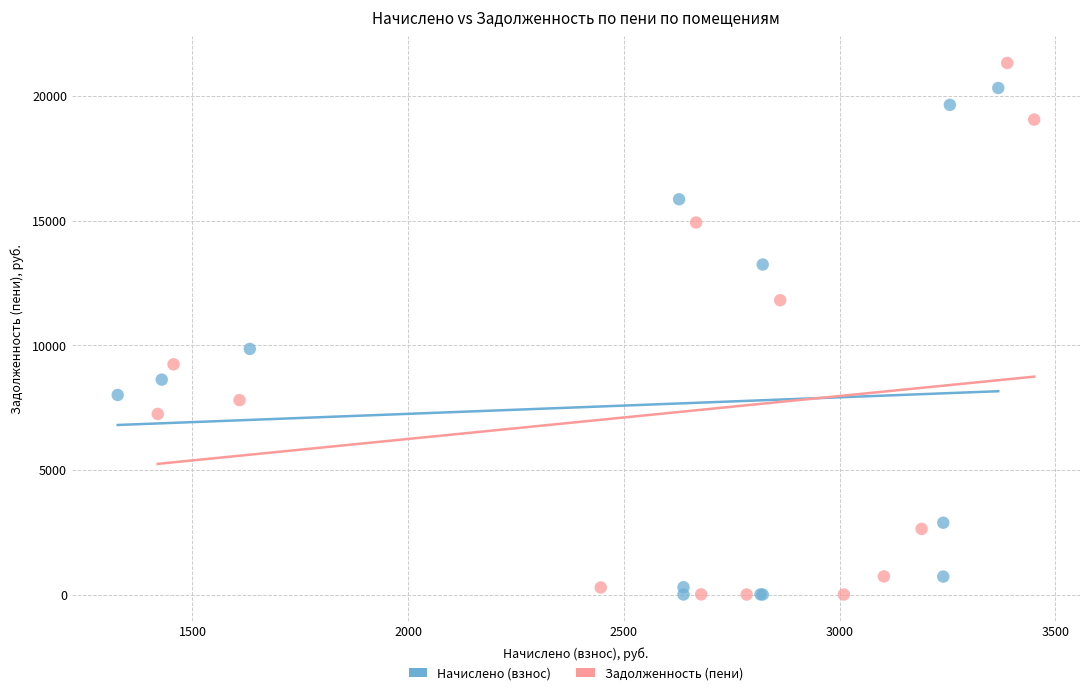

Which series reaches the maximum Y coordinate?

Задолженность (пени)